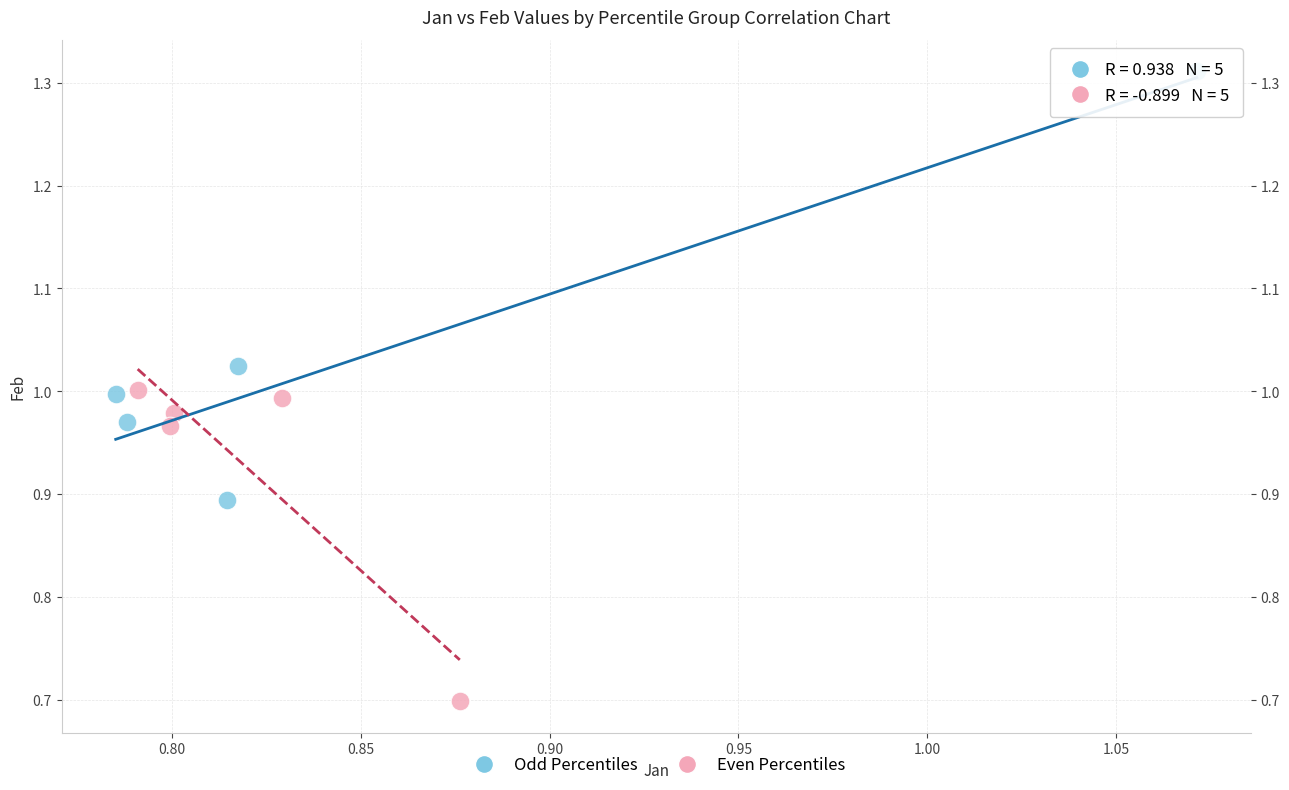

Which series contains the highest Y value?

Odd Percentiles